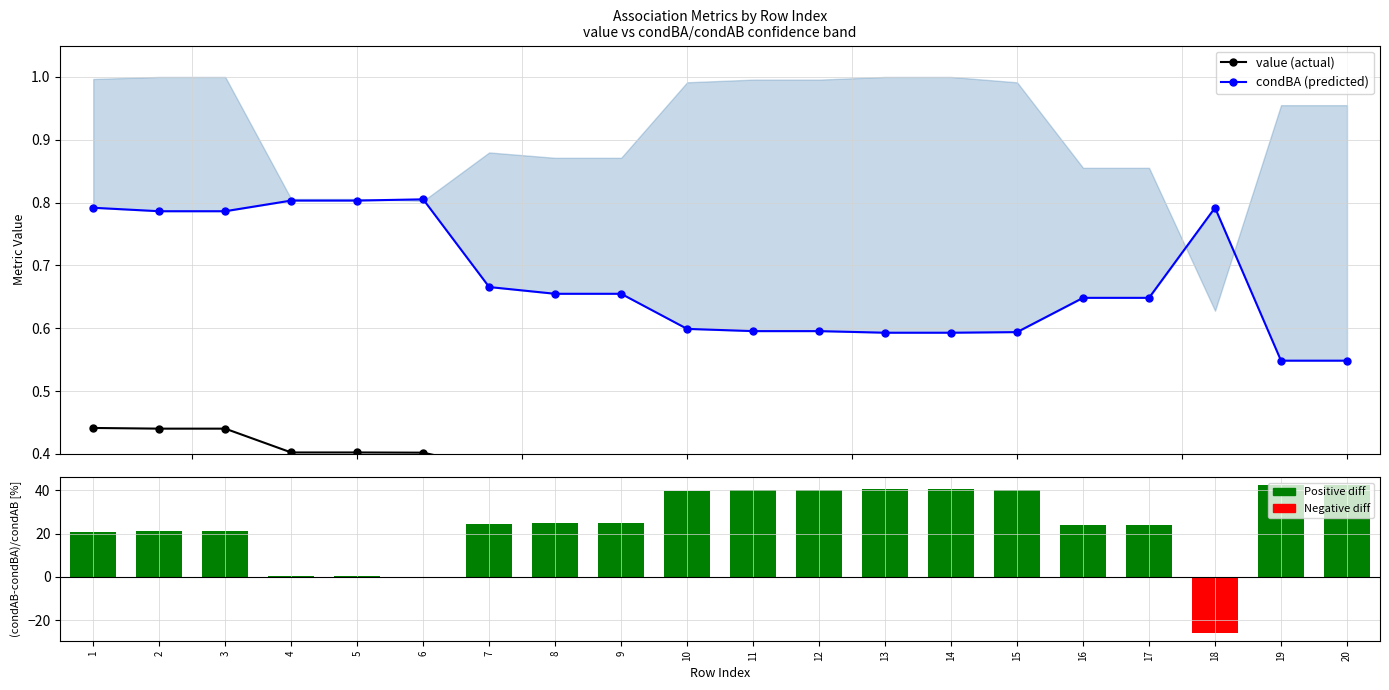

True or false: value (actual) has a value of 0.4 at 17.

True